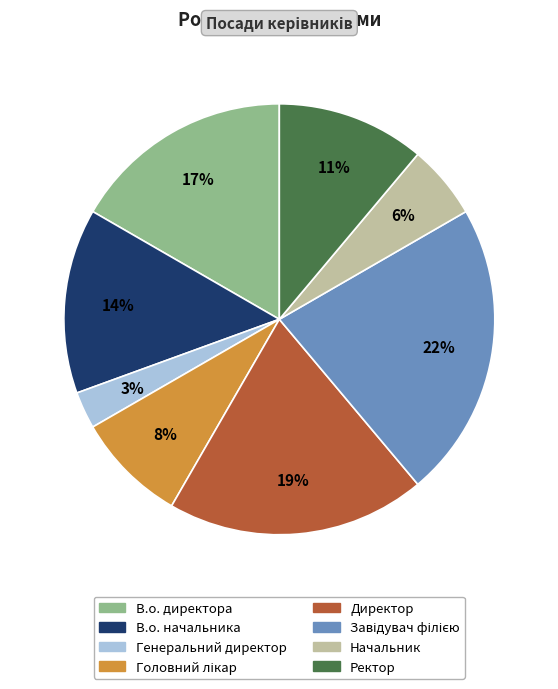

Is there any slice that represents more than half of the pie?

No